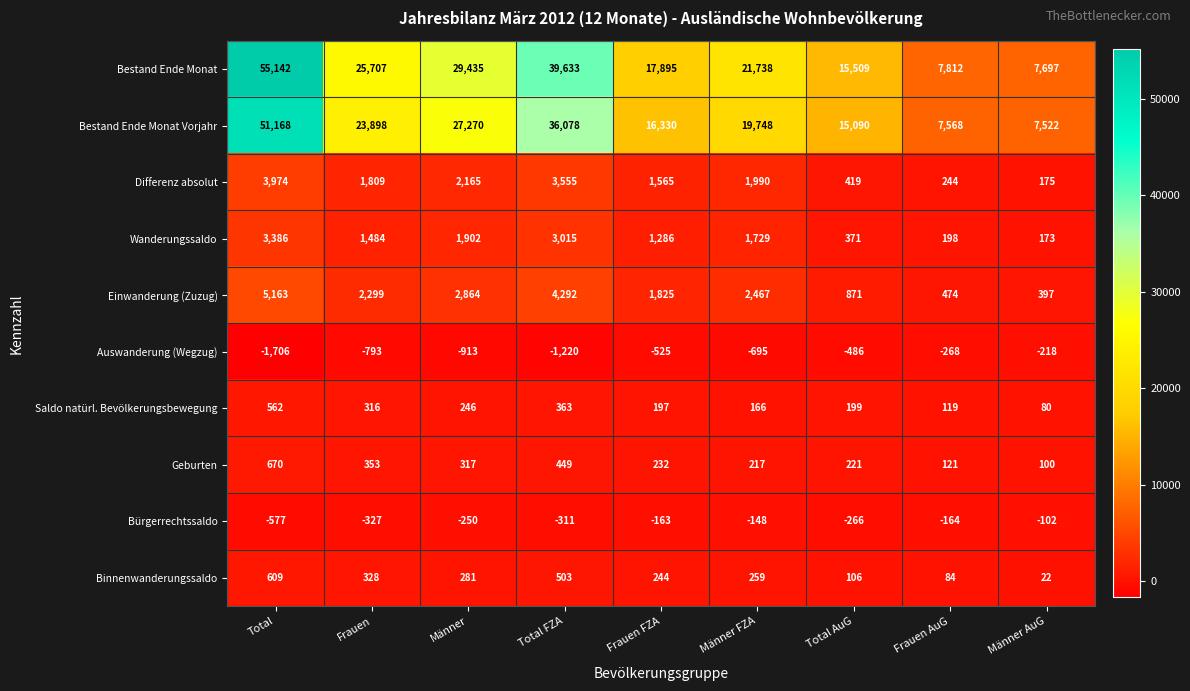

At which category does the chart reach its peak across all series?

Total